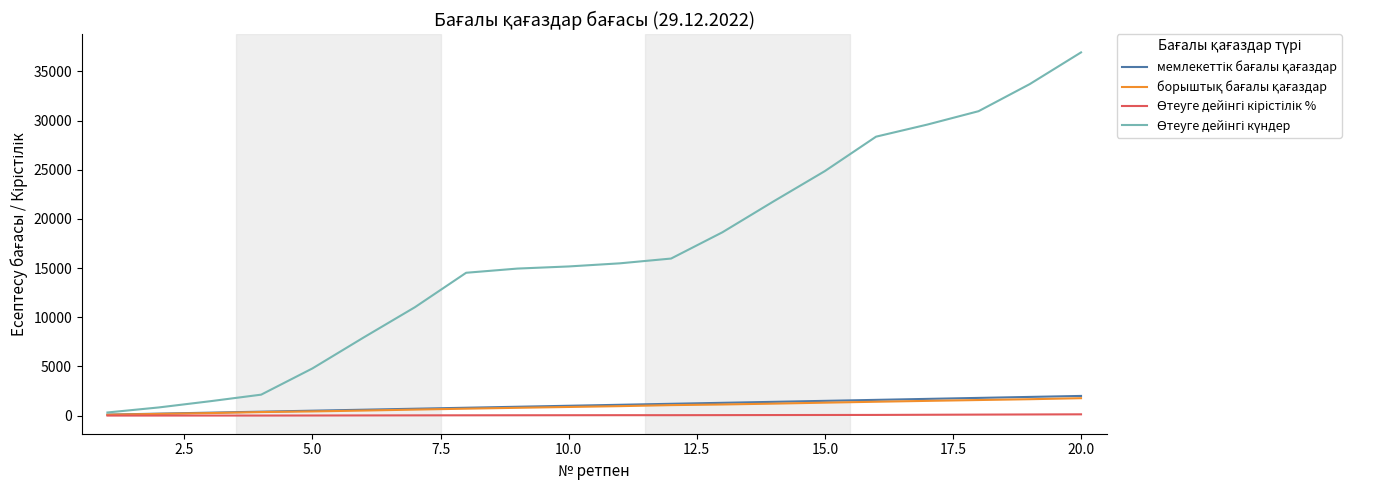

What is the maximum value shown in the chart?

36927.0